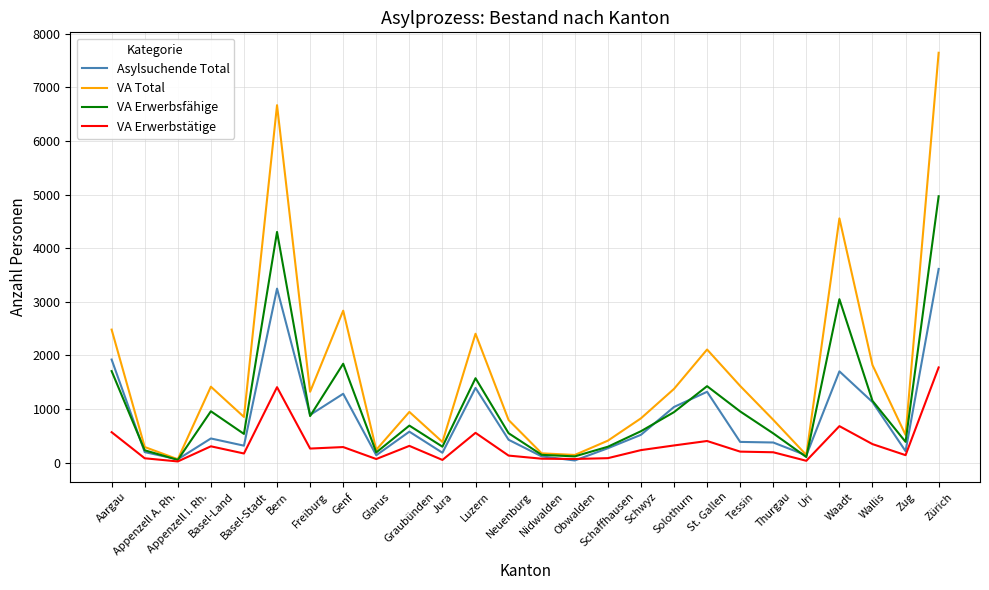

What is the sum of all VA Erwerbsfähige values?

28526